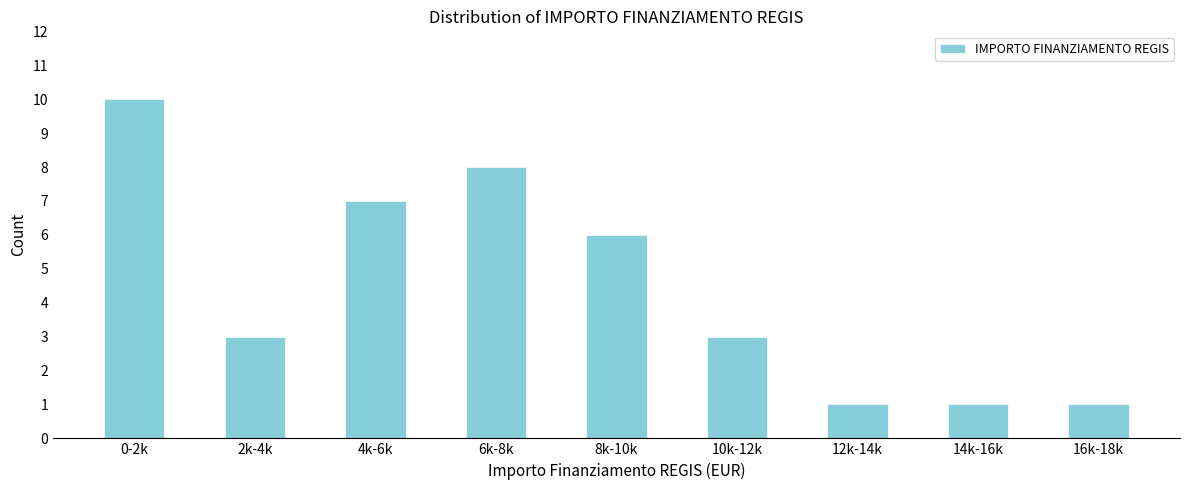

Reading right to left, extract all data points from this chart.

16k-18k=1	14k-16k=1	12k-14k=1	10k-12k=3	8k-10k=6	6k-8k=8	4k-6k=7	2k-4k=3	0-2k=10